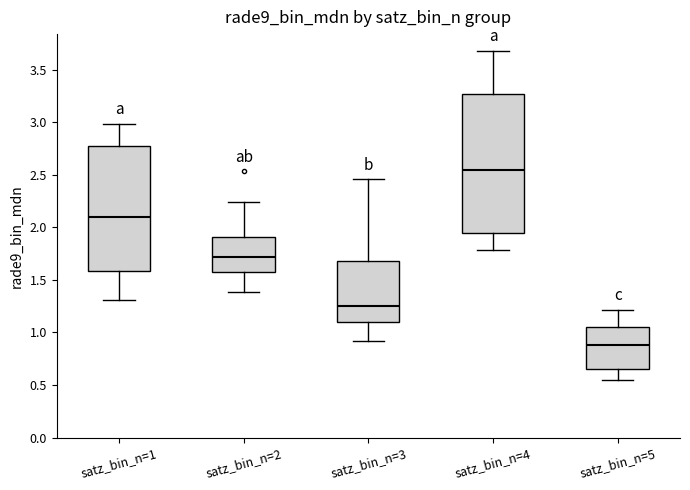

Which box is the tallest, from its lower edge to its upper edge?

satz_bin_n=4